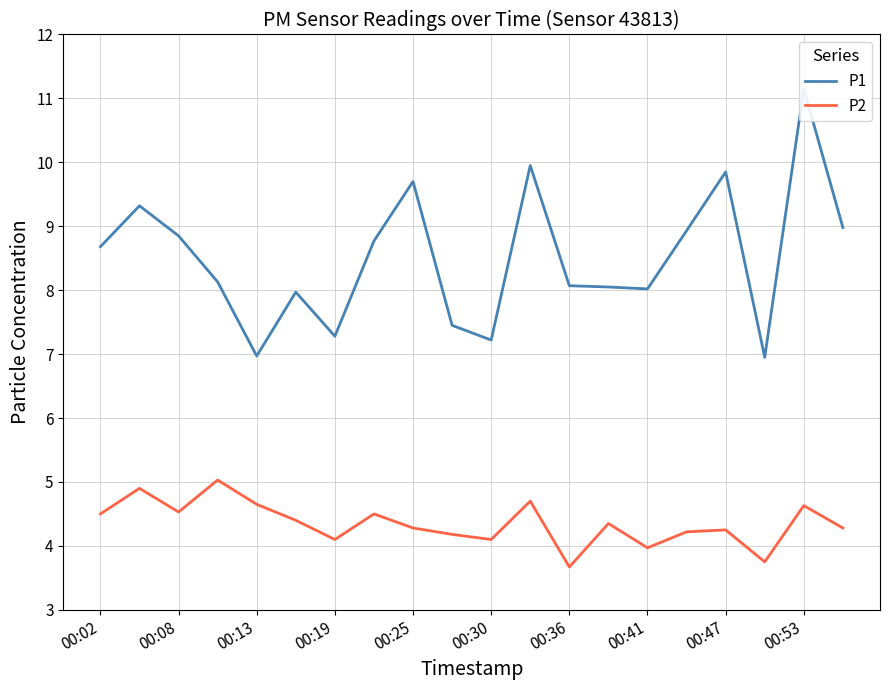

Is it true that P2 equals 1.1 at 00:47?

False